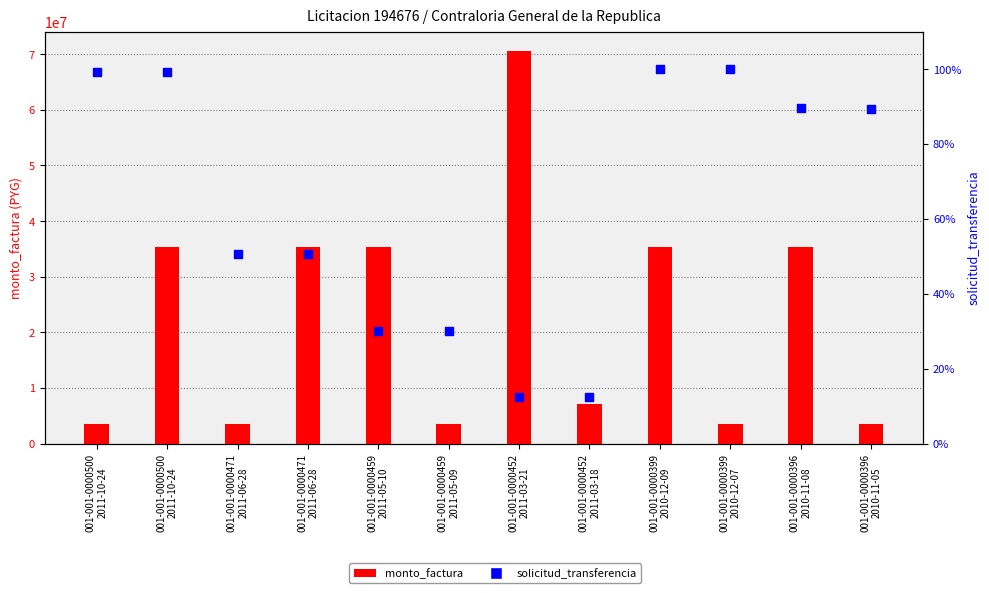

Which series contains the lowest Y value?

solicitud_transferencia